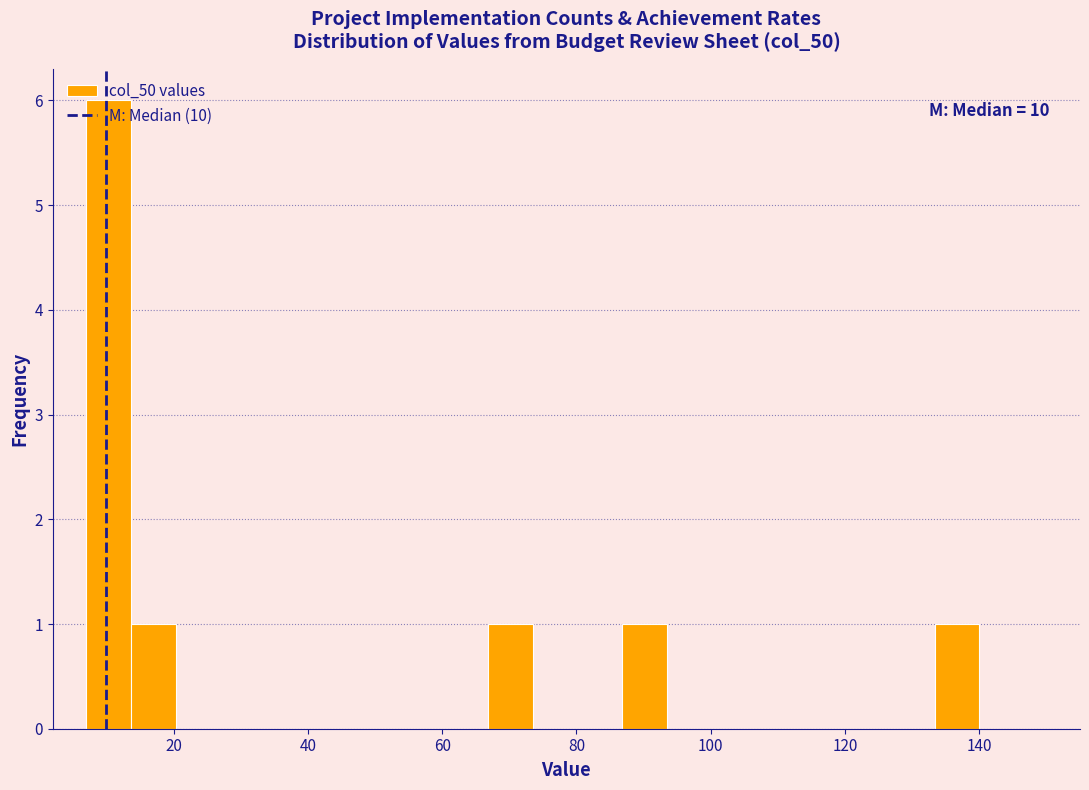

Around what value on the x-axis is the tallest bar? Give the approximate position of its centre, as read against the axis.

10